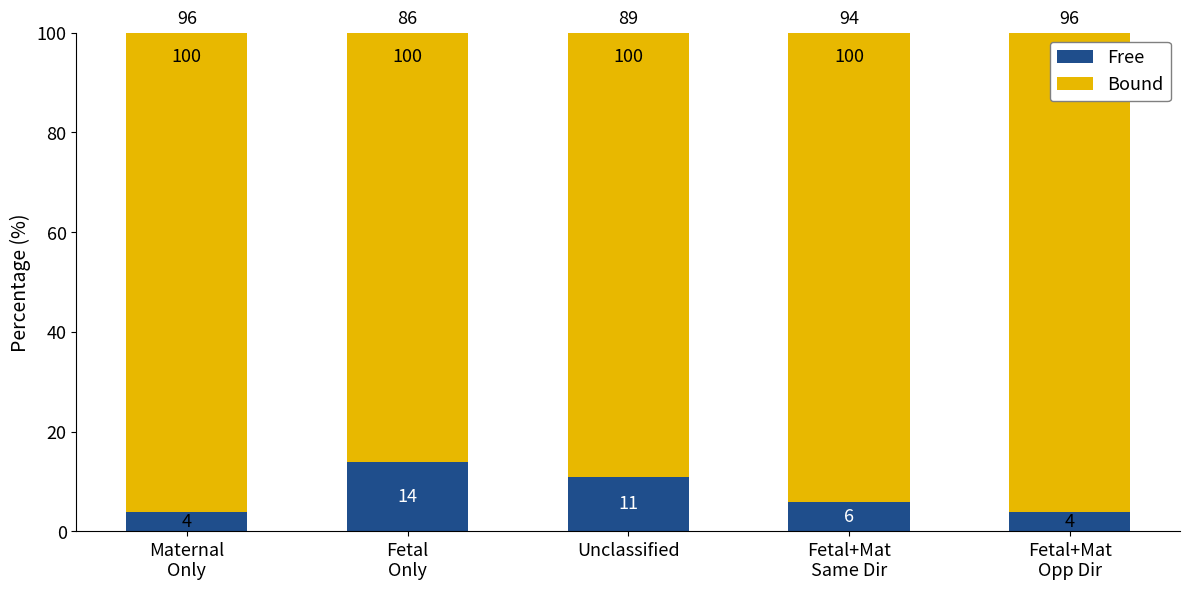

What is the difference between the second highest and second lowest values in the Free series?

7